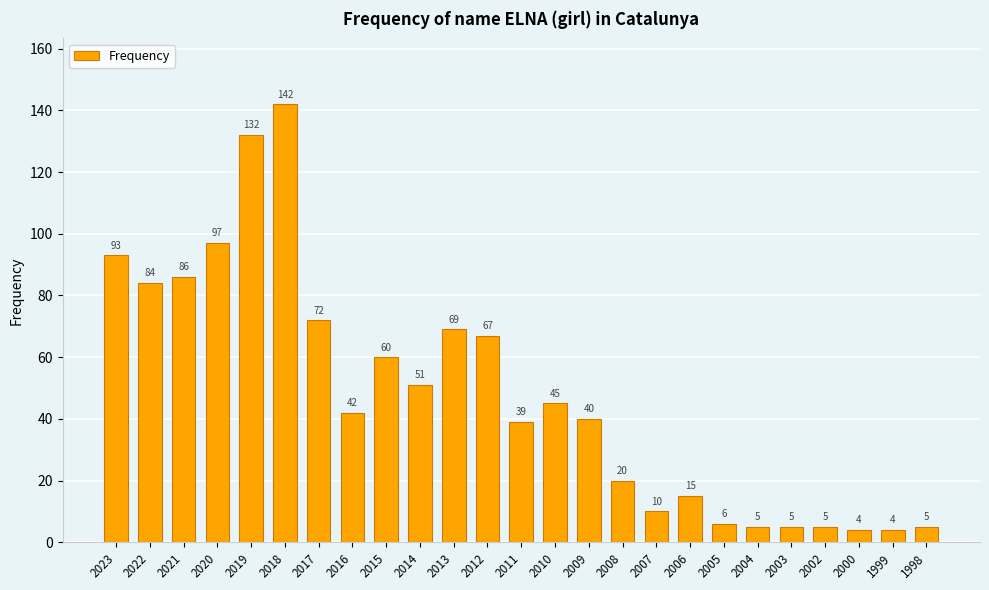

Reading left to right, extract all data points from this chart.

2023=93	2022=84	2021=86	2020=97	2019=132	2018=142	2017=72	2016=42	2015=60	2014=51	2013=69	2012=67	2011=39	2010=45	2009=40	2008=20	2007=10	2006=15	2005=6	2004=5	2003=5	2002=5	2000=4	1999=4	1998=5